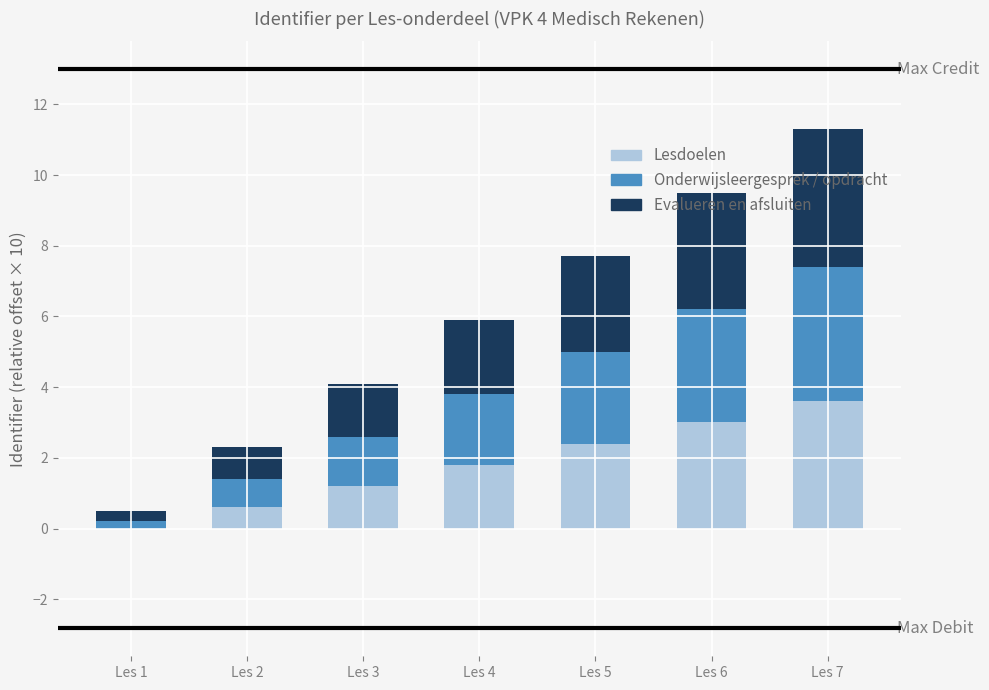

What is the maximum value for Lesdoelen?

3.6